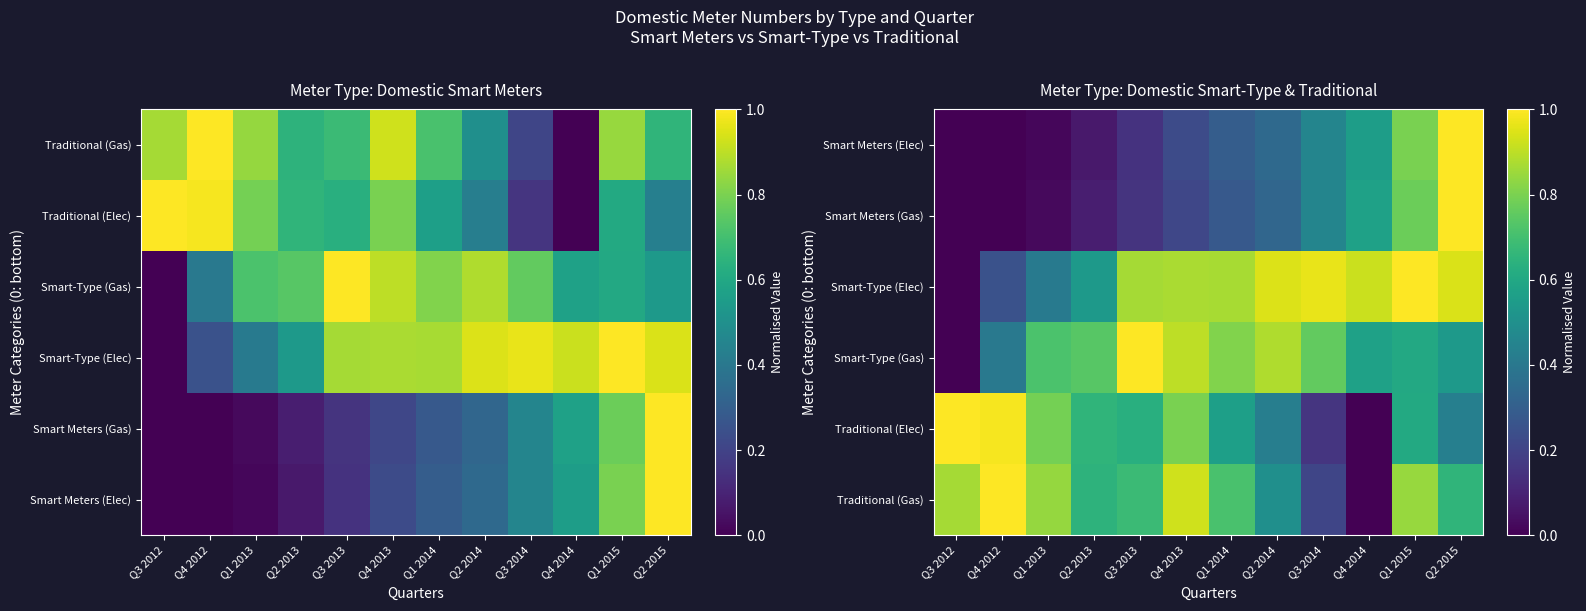

Is the value of Smart Meters (Elec) at Q4 2014 greater than the value of Smart Meters (Gas) at Q4 2012?

Yes